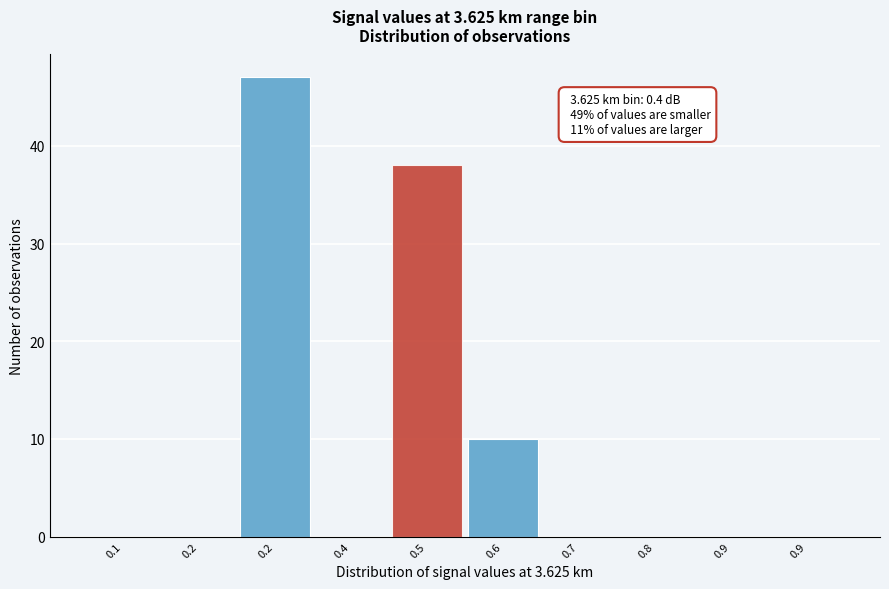

Count the number of categories in the chart.

10